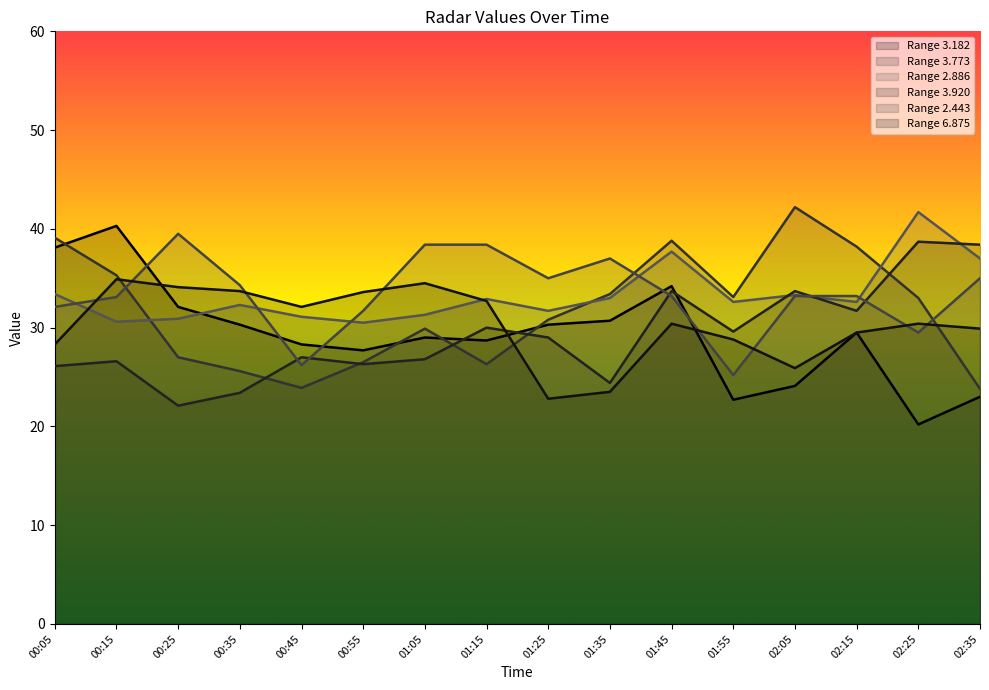

What are all the series names shown in the legend?

Range 3.182, Range 3.773, Range 2.886, Range 3.920, Range 2.443, Range 6.875